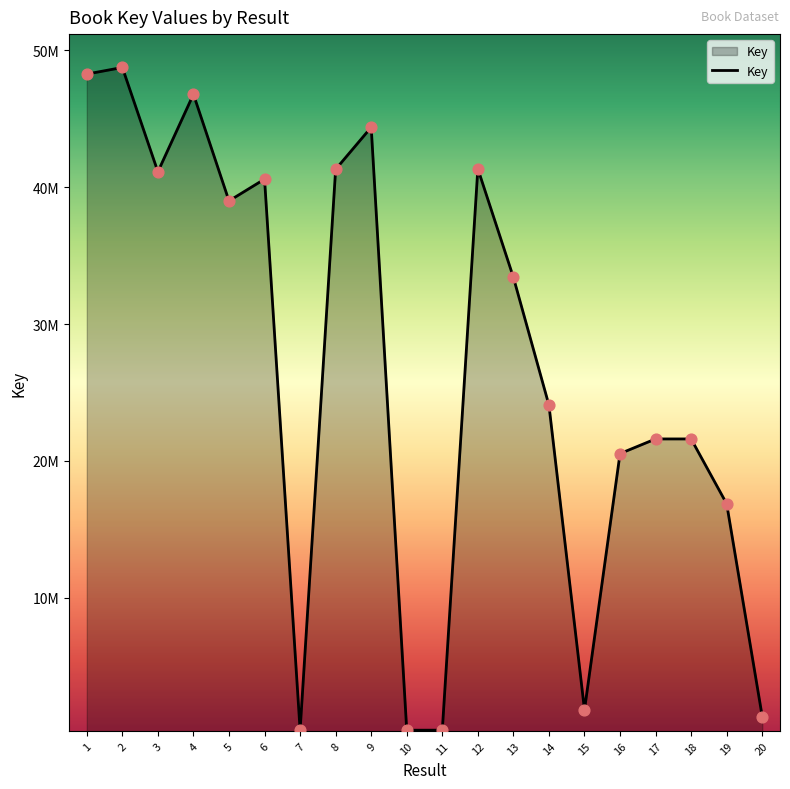

What is the change in value from 1 to 6?

-7674870